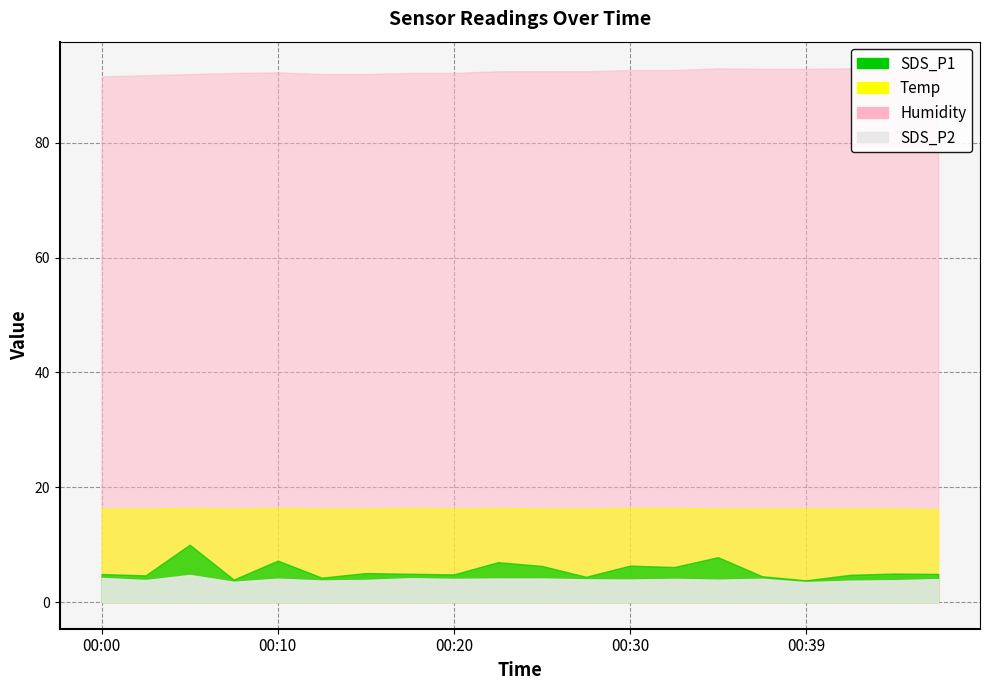

What is the lowest value of the Temp series?

16.2